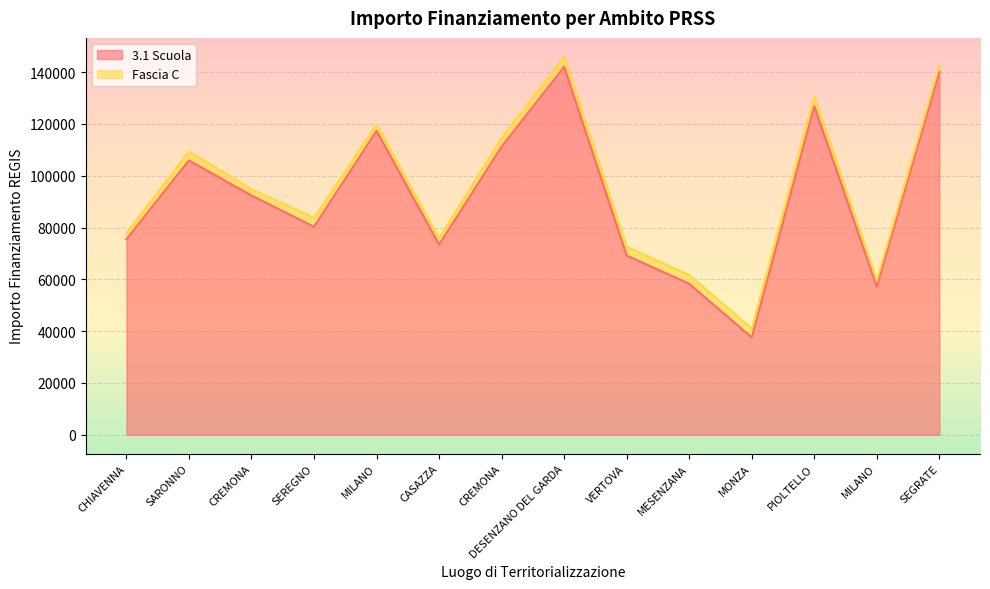

Rank the categories by value from highest to lowest.

DESENZANO DEL GARDA, SEGRATE, PIOLTELLO, MILANO, CREMONA, SARONNO, CREMONA, SEREGNO, CHIAVENNA, CASAZZA, VERTOVA, MESENZANA, MILANO, MONZA